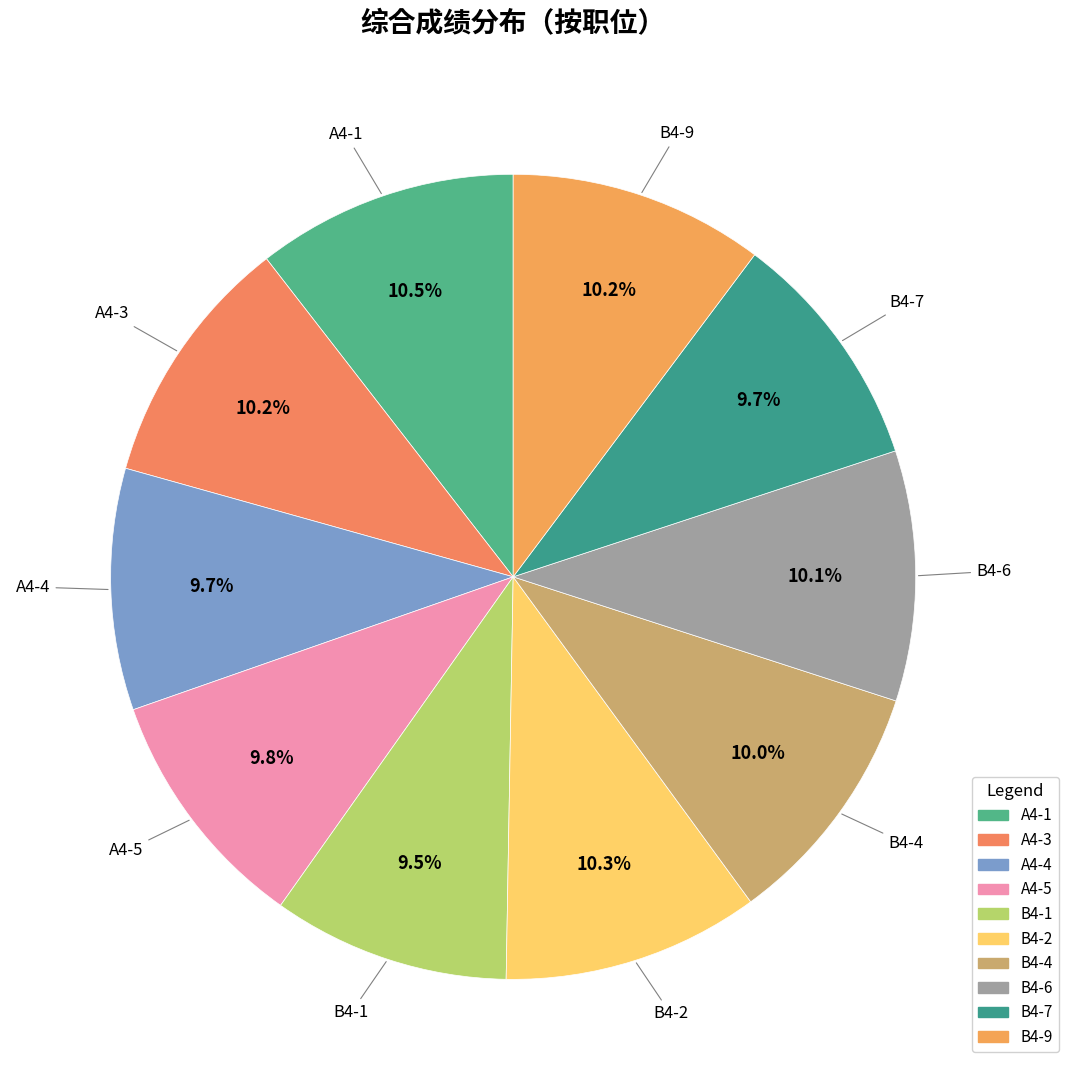

What is the ratio of the value at B4-4 to the value at B4-7?

1.0